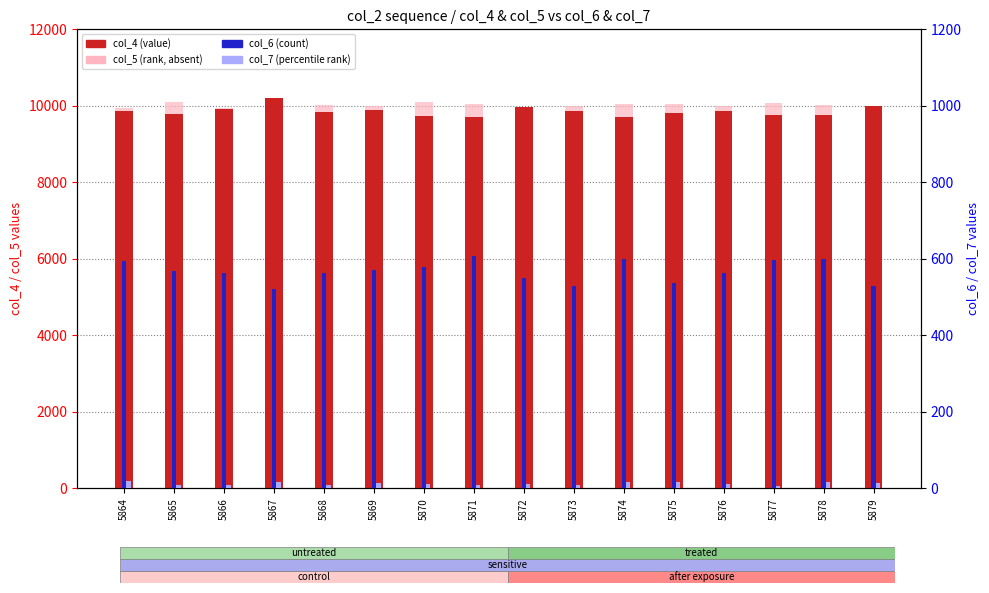

What is the difference between the second highest and second lowest values in the col_5 (rank) series?

206